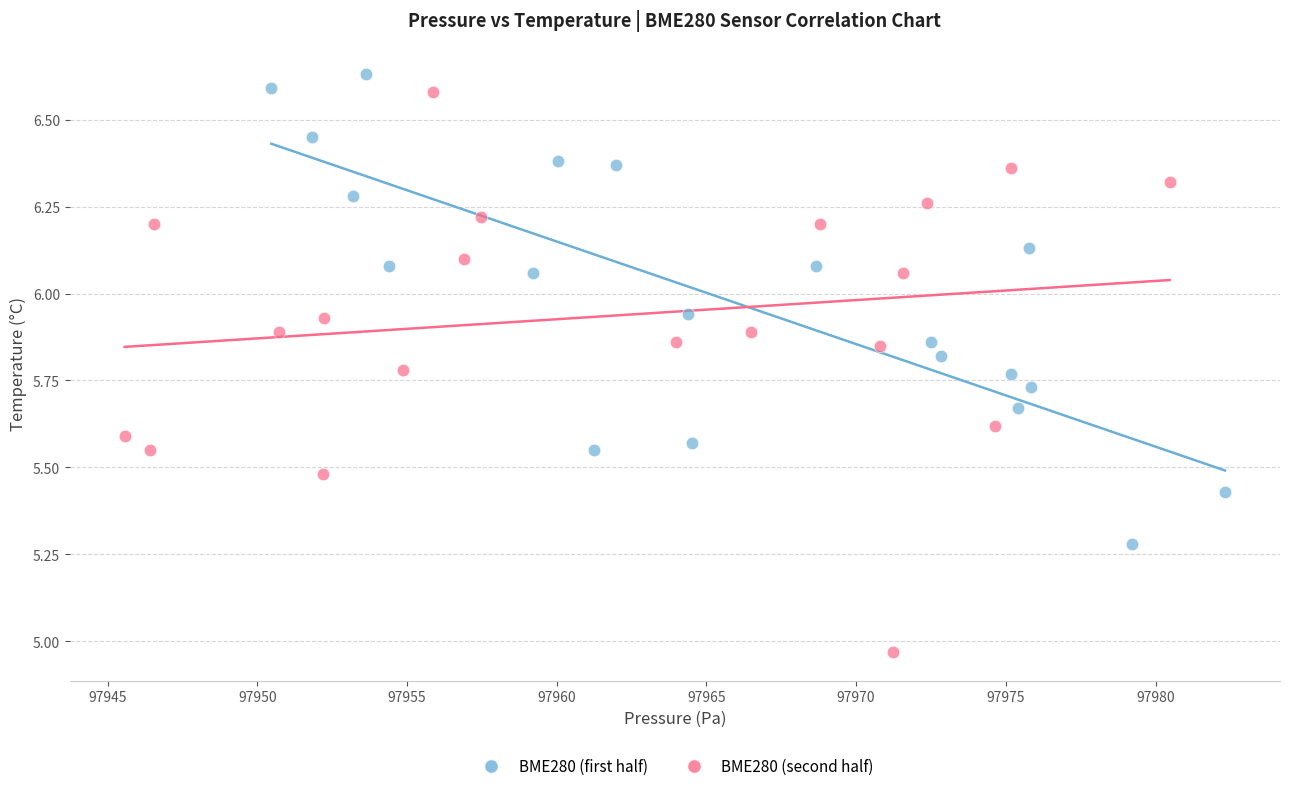

Which series has the widest spread of Y values?

BME280 (second half)